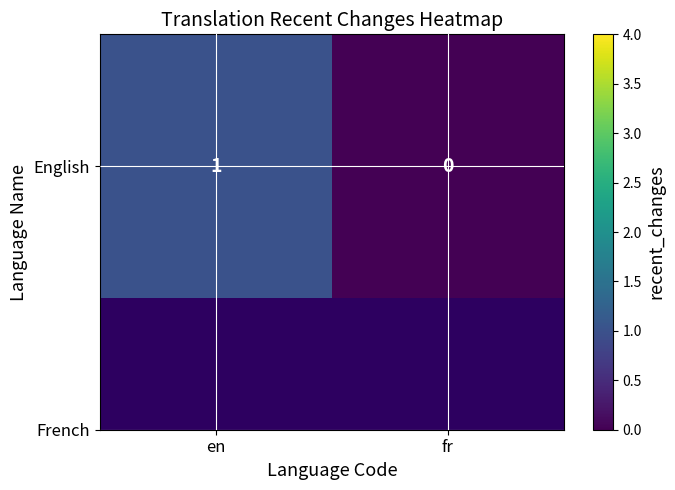

Which label corresponds to the smallest value in the chart?

fr